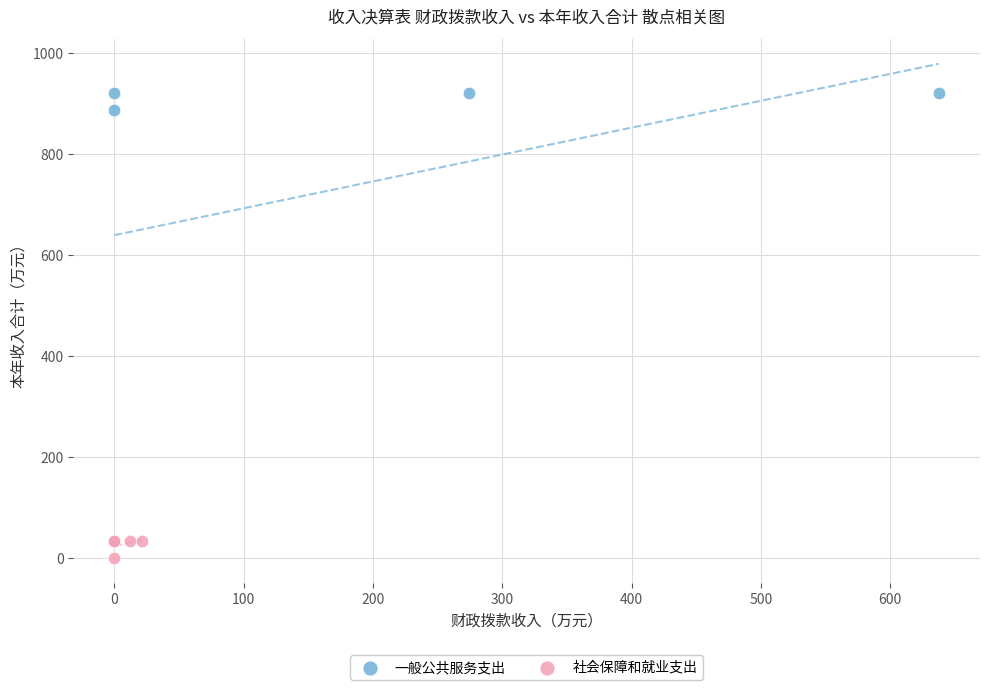

Which series has the widest spread of Y values?

一般公共服务支出